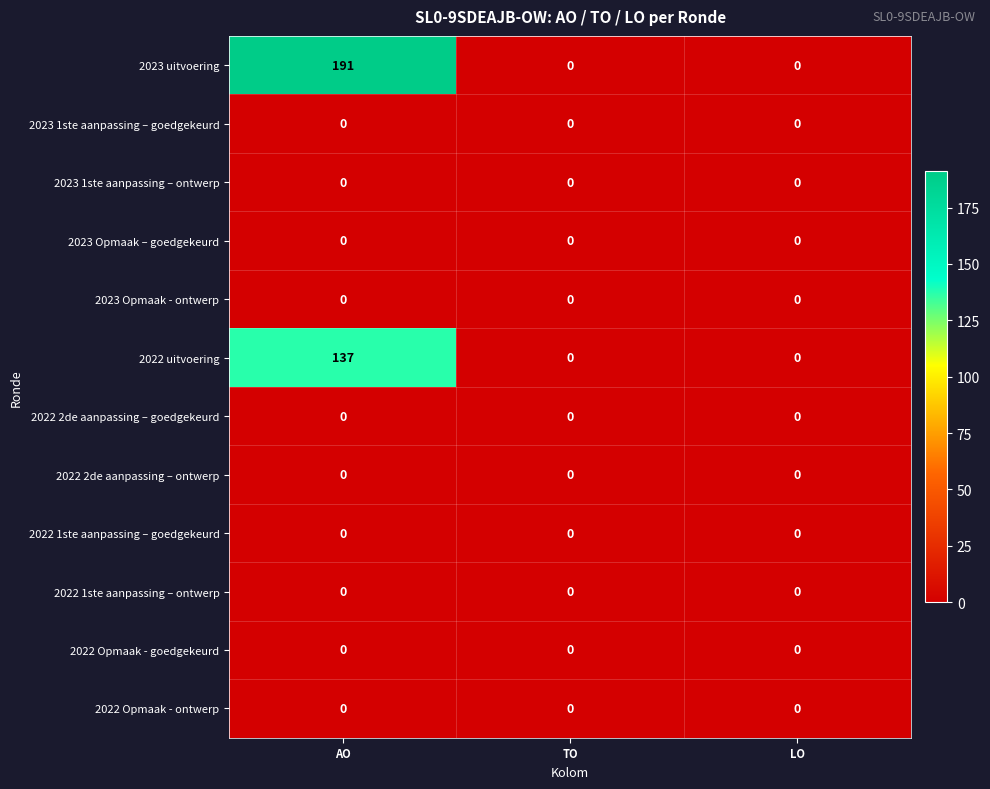

Count the number of data series in this chart.

12